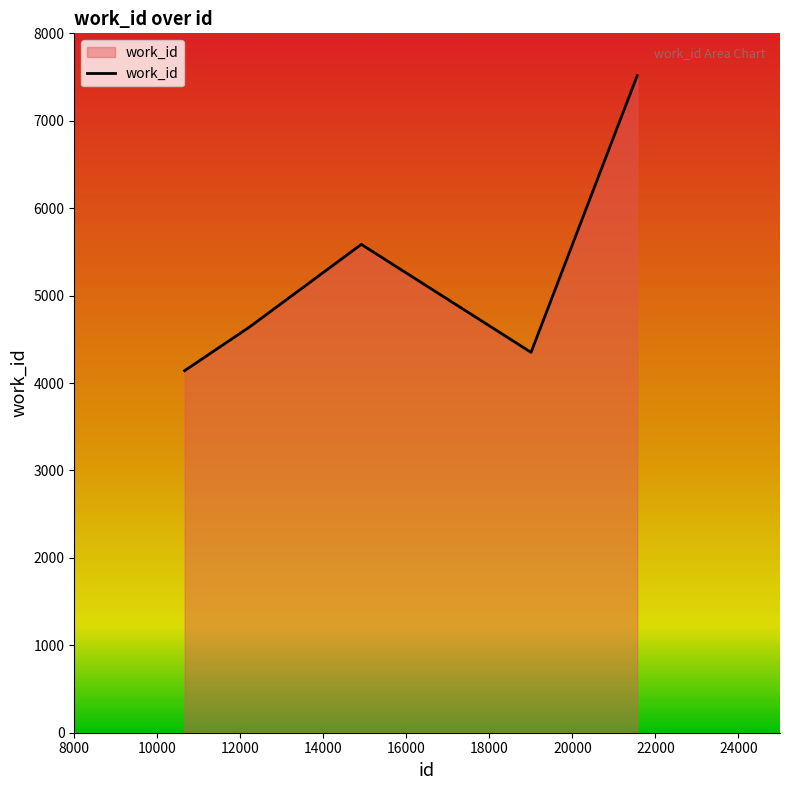

What is the minimum value shown in the chart?

4141